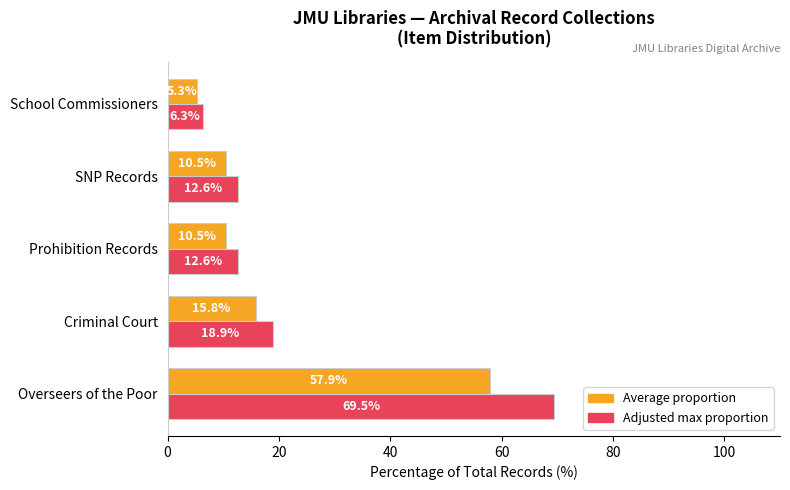

What is the spread (max minus min) of values at SNP Records?

2.1